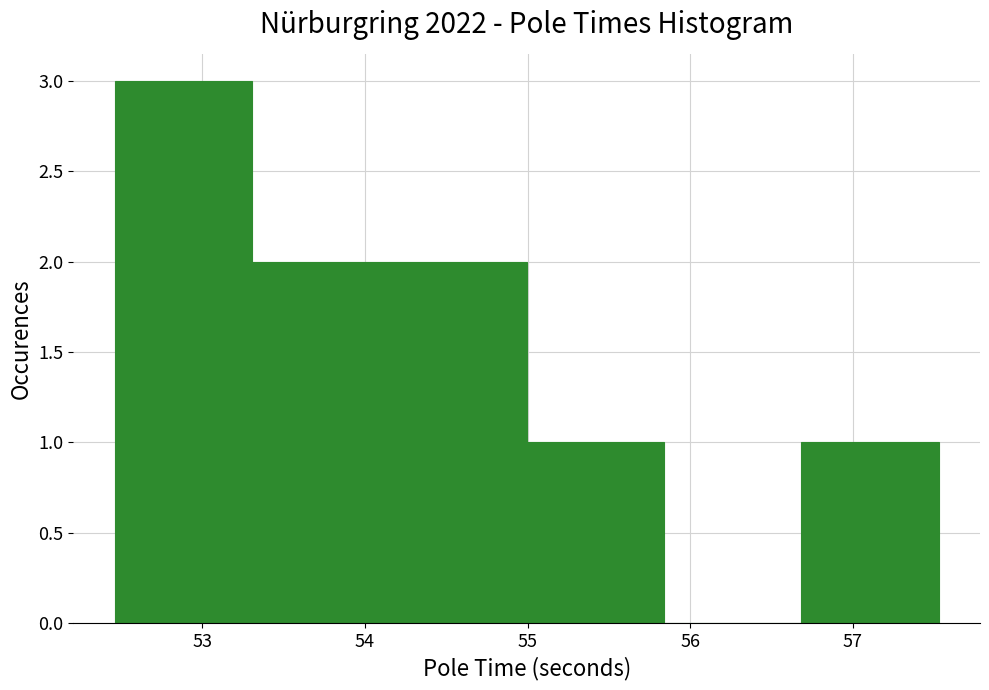

Reading left to right, transcribe this chart: for each bar, give the range it covers on the x-axis and its height. Neither the bar edges nor the heights are printed on the chart, so give them approximately, as read against the axes.

52.5 to 53.3: 3
53.3 to 54.2: 2
54.2 to 55.0: 2
55.0 to 55.8: 1
55.8 to 56.7: 0
56.7 to 57.5: 1